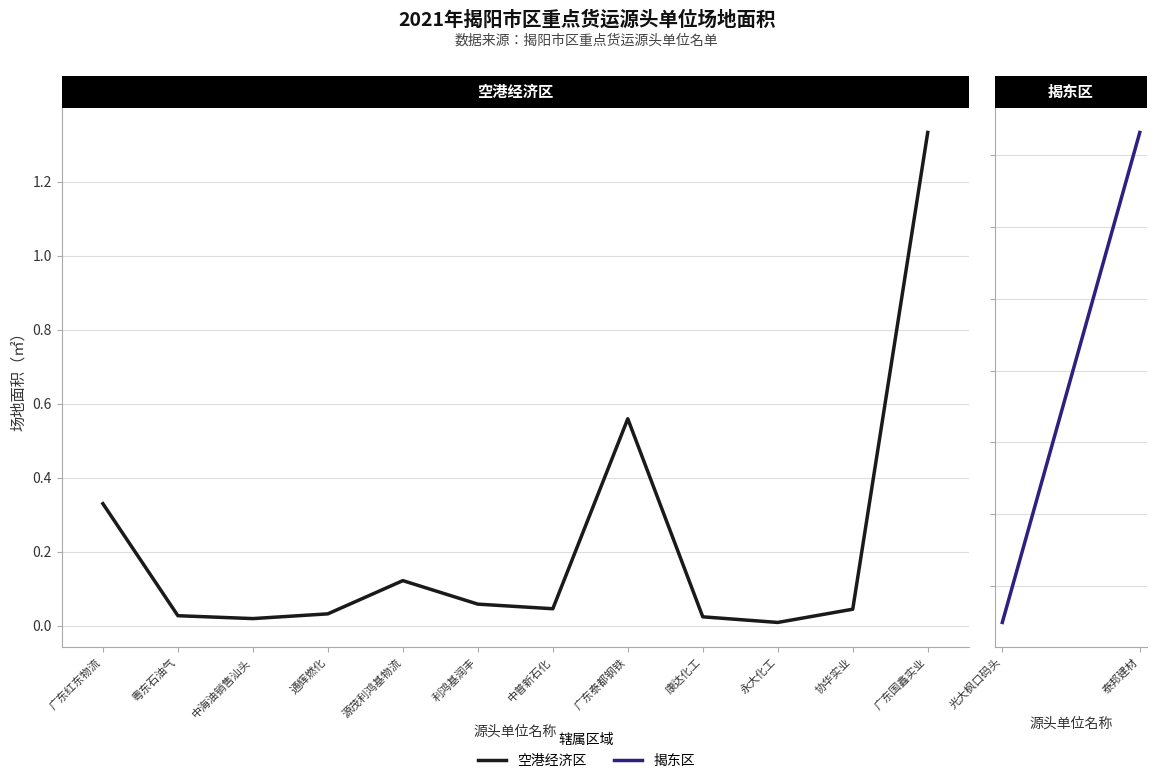

Approximately how many times larger is the value at 广东泰都钢铁 compared to 广东红东物流?

1.7